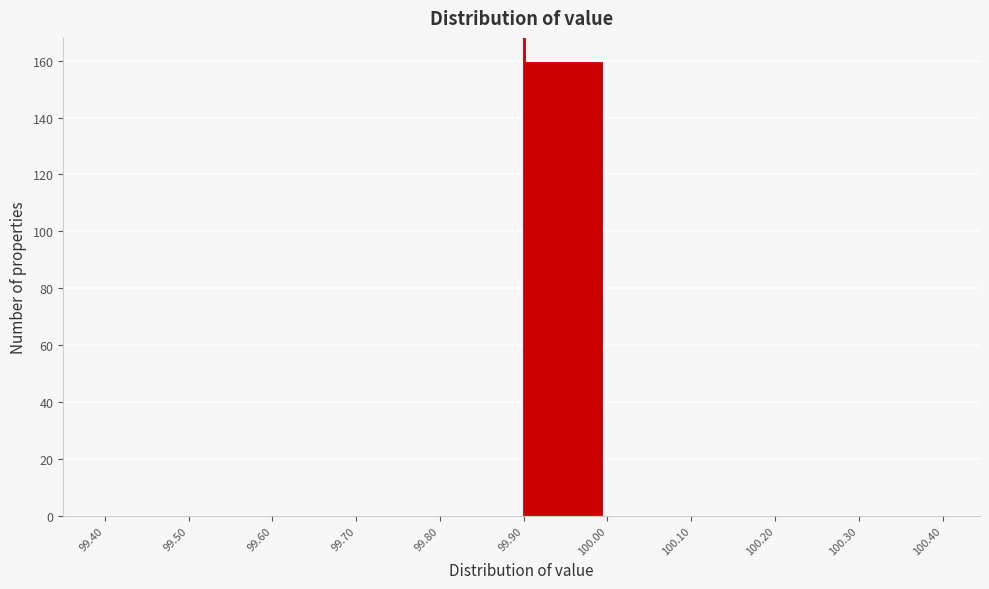

Reading left to right, list every bar in this chart as the range it spans on the x-axis followed by its height. The values are not printed on the chart, so give them approximately, as read against the axis.

99.40 to 99.50: 0
99.50 to 99.60: 0
99.60 to 99.70: 0
99.70 to 99.80: 0
99.80 to 99.90: 0
99.90 to 100.00: 160
100.00 to 100.10: 0
100.10 to 100.20: 0
100.20 to 100.30: 0
100.30 to 100.40: 0